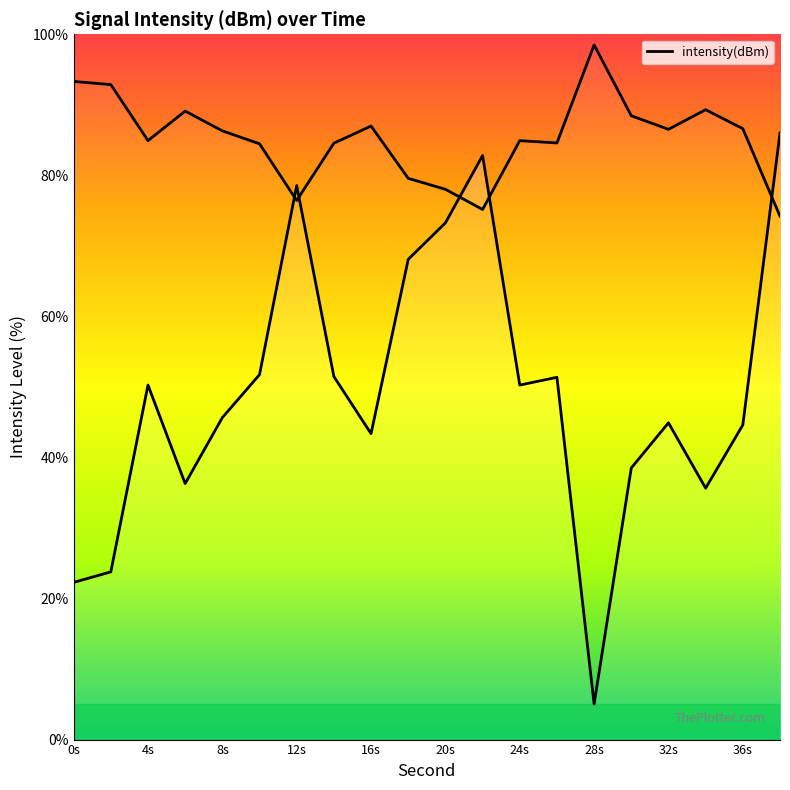

Reading left to right, extract all data points from this chart.

22.3	23.8	50.3	36.3	45.6	51.7	78.6	51.5	43.4	68.1	73.3	82.8	50.3	51.4	5.0	38.5	44.9	35.6	44.6	86.0